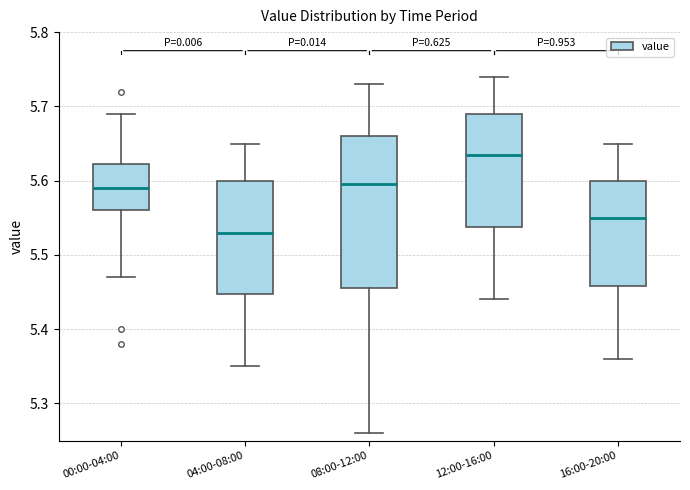

Reading left to right, transcribe this box plot: for each box, give where its median line is, the range the box spans, and where its two whiskers end, as read against the y-axis. The values are not printed on the chart, so give them approximately, as read against the axis.

00:00-04:00: median 5.59, box 5.56 to 5.62, whiskers 5.47 to 5.69
04:00-08:00: median 5.53, box 5.45 to 5.60, whiskers 5.35 to 5.65
08:00-12:00: median 5.60, box 5.46 to 5.66, whiskers 5.26 to 5.73
12:00-16:00: median 5.64, box 5.54 to 5.69, whiskers 5.44 to 5.74
16:00-20:00: median 5.55, box 5.46 to 5.60, whiskers 5.36 to 5.65